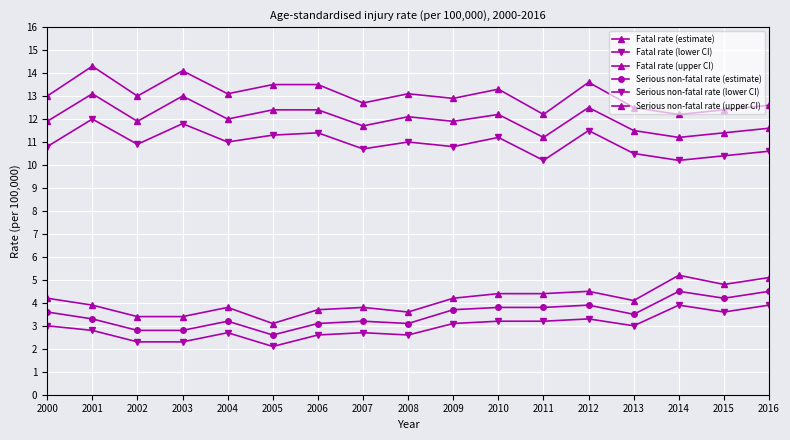

How many lines are shown in the chart?

6